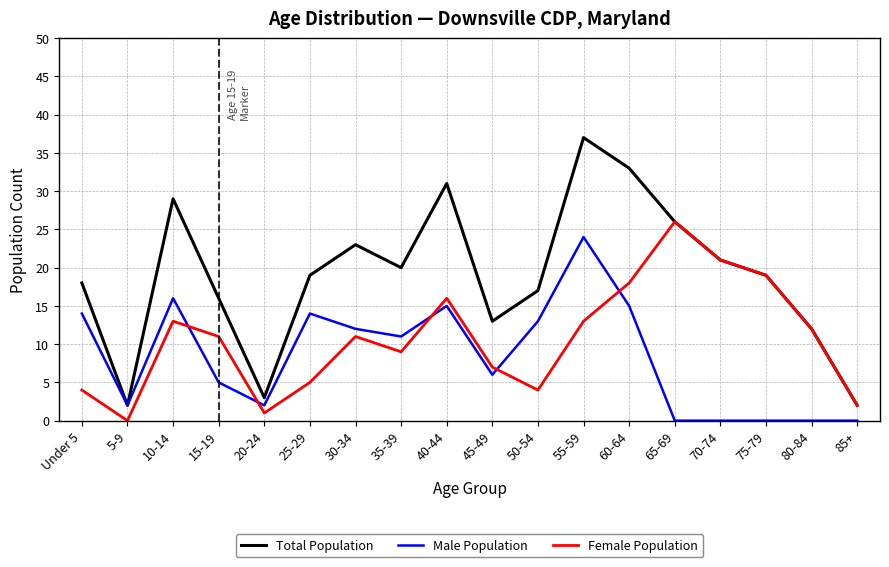

Count the number of data series in this chart.

3